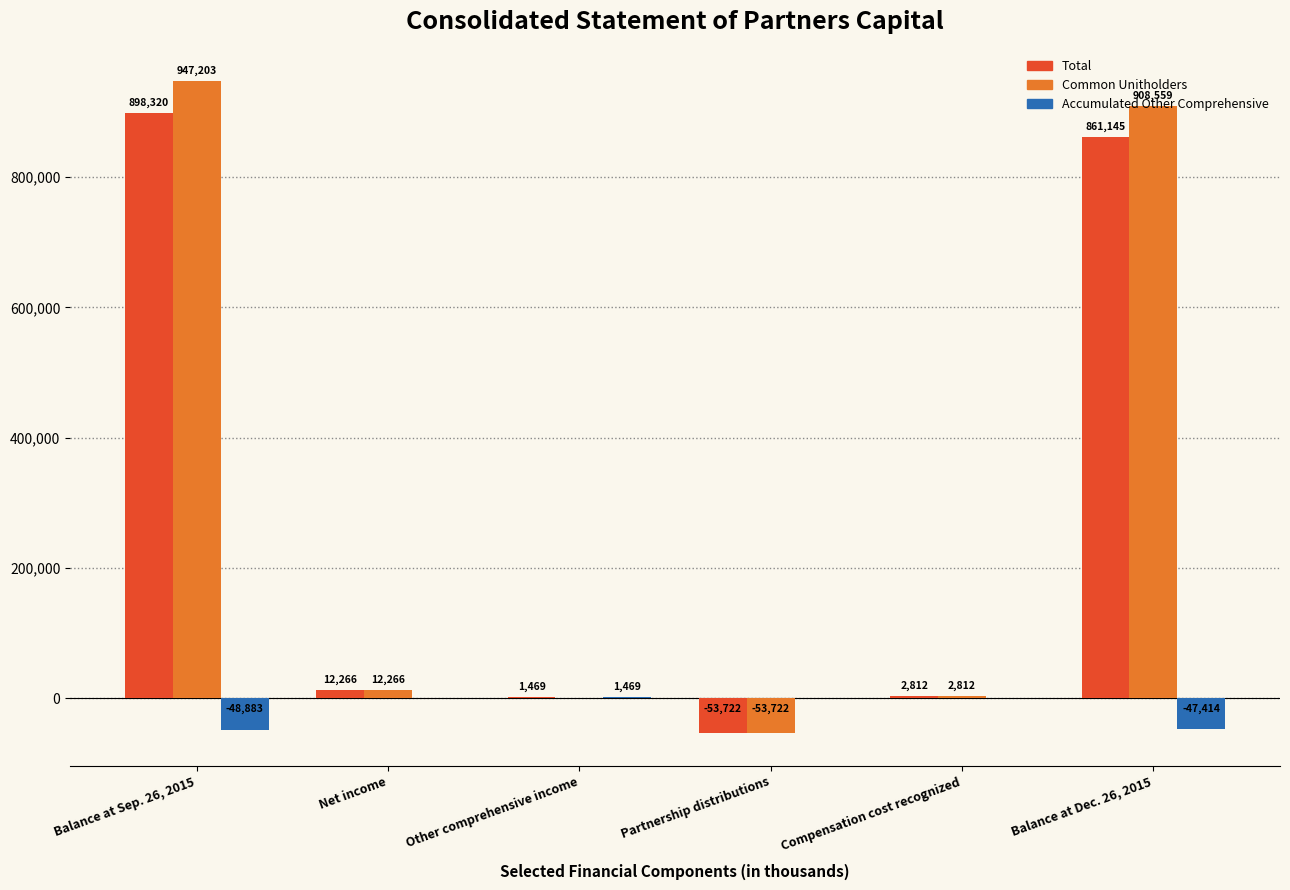

Reading left to right, list all the values displayed in this chart.

Total: 898320	12266	1469	-53722	2812	861145
Common Unitholders: 947203	12266	0	-53722	2812	908559
Accumulated Other Comprehensive: -48883	0	1469	0	0	-47414